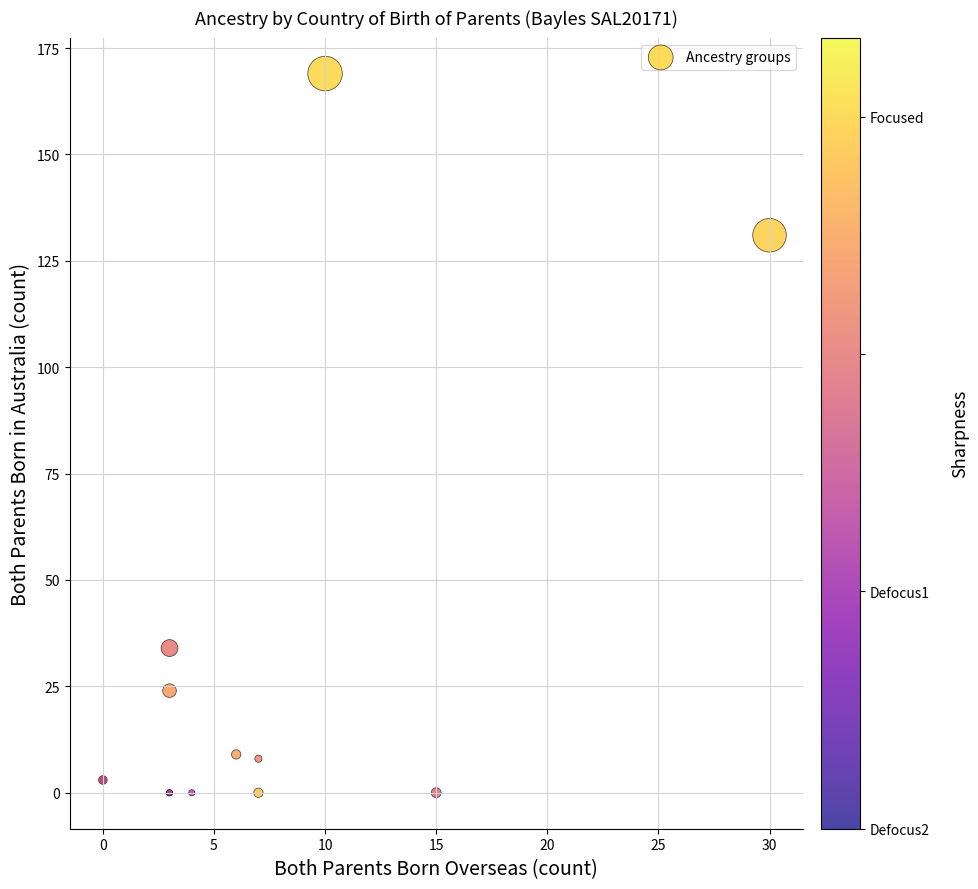

What Y value in the scatter plot is closest to 84?

131